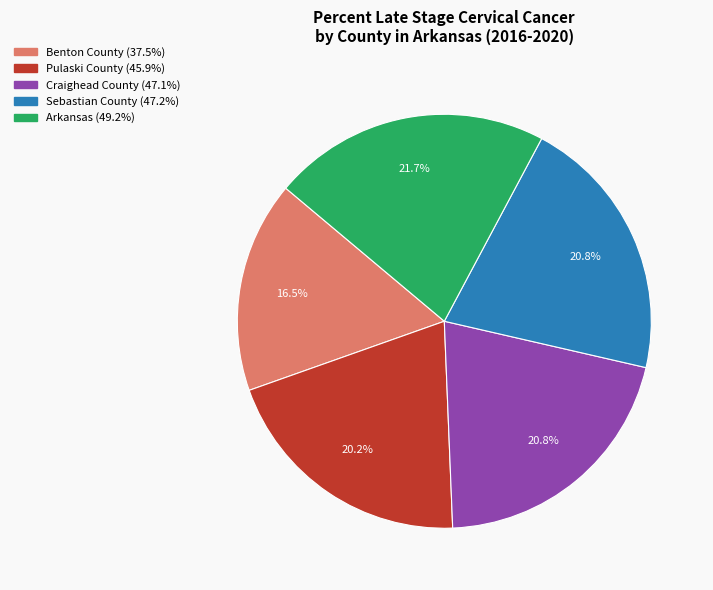

Is the sum of Benton County and Arkansas greater than half?

No